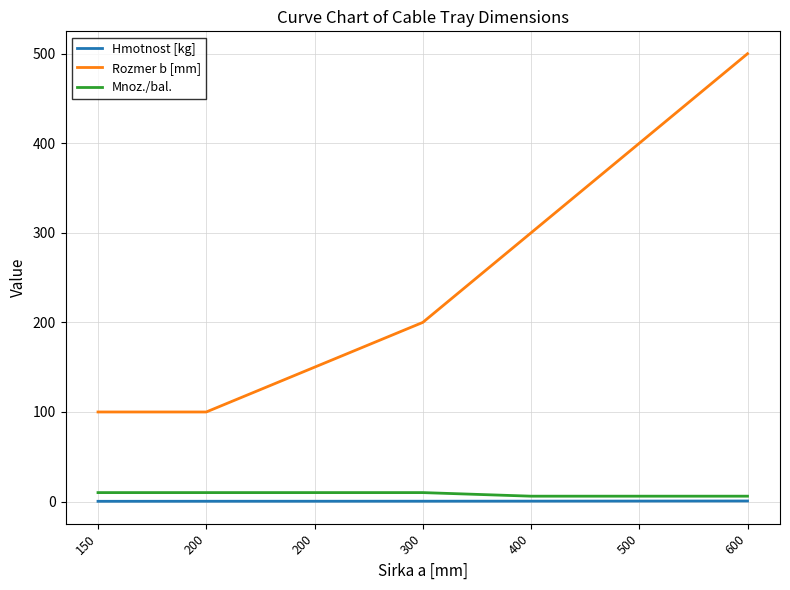

Rank the series at 300 from lowest to highest value.

Hmotnost [kg], Mnoz./bal., Rozmer b [mm]